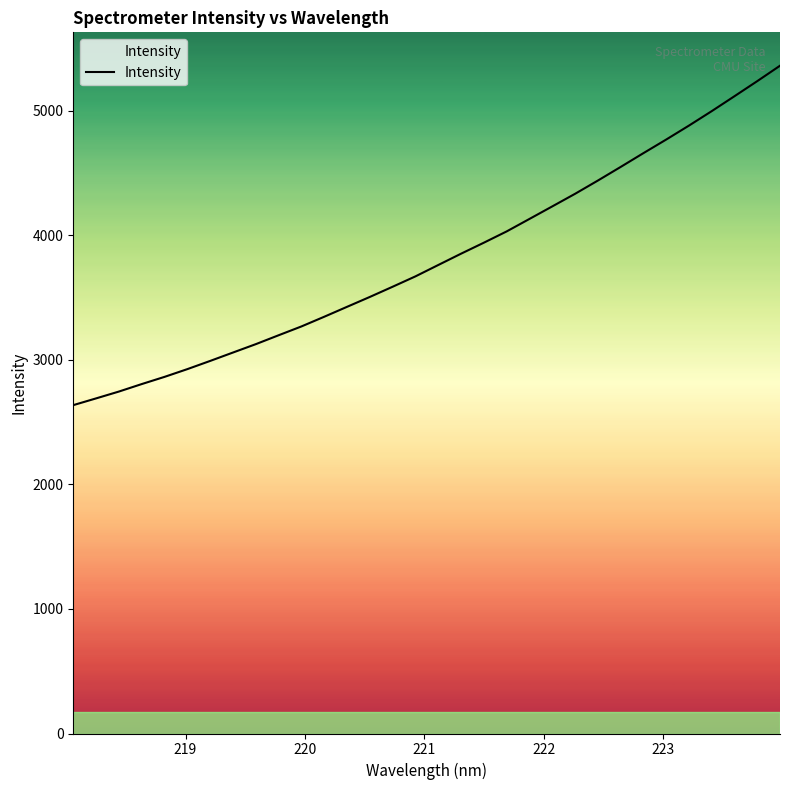

What is the difference between the maximum and minimum values?

2726.0